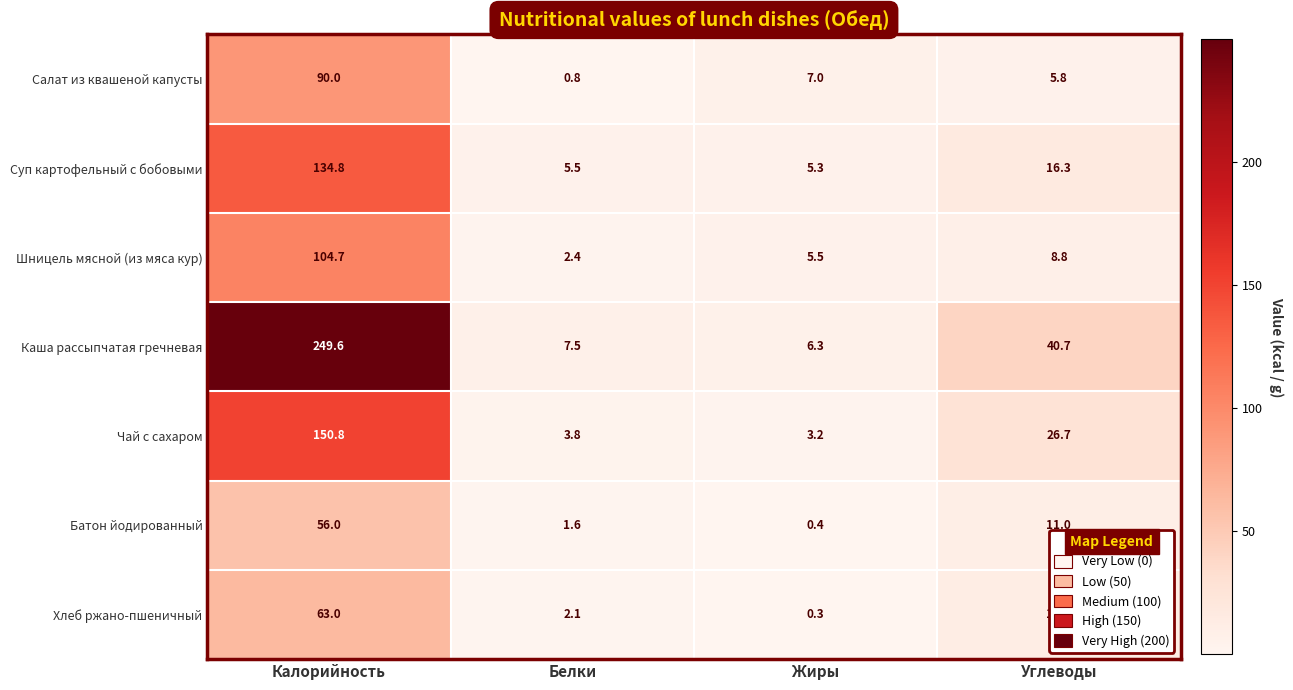

What is the difference between the Суп картофельный с бобовыми values at Калорийность and Жиры?

129.5